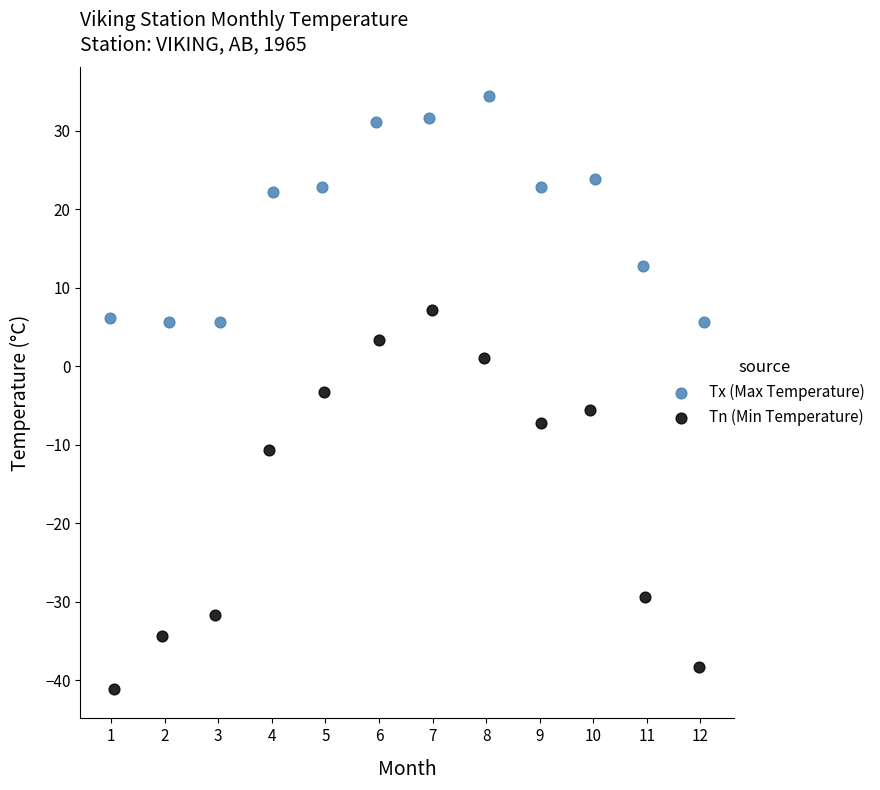

What are all the series names shown in the legend?

Tx (Max Temperature), Tn (Min Temperature)